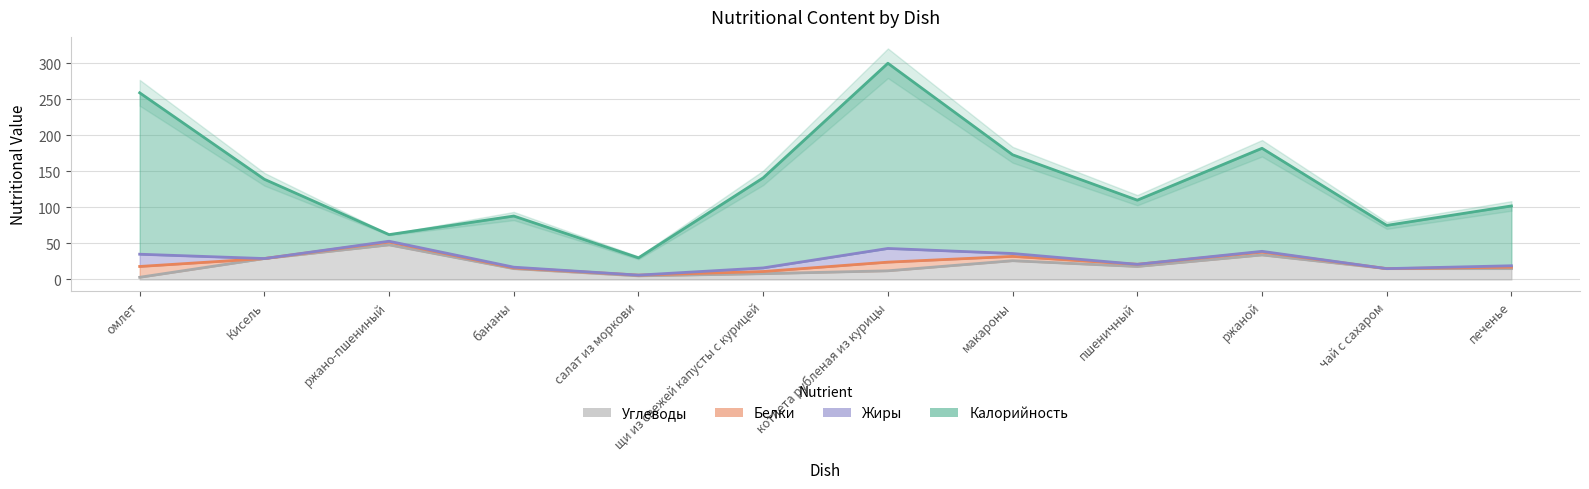

Which has a higher value, печенье or бананы?

печенье